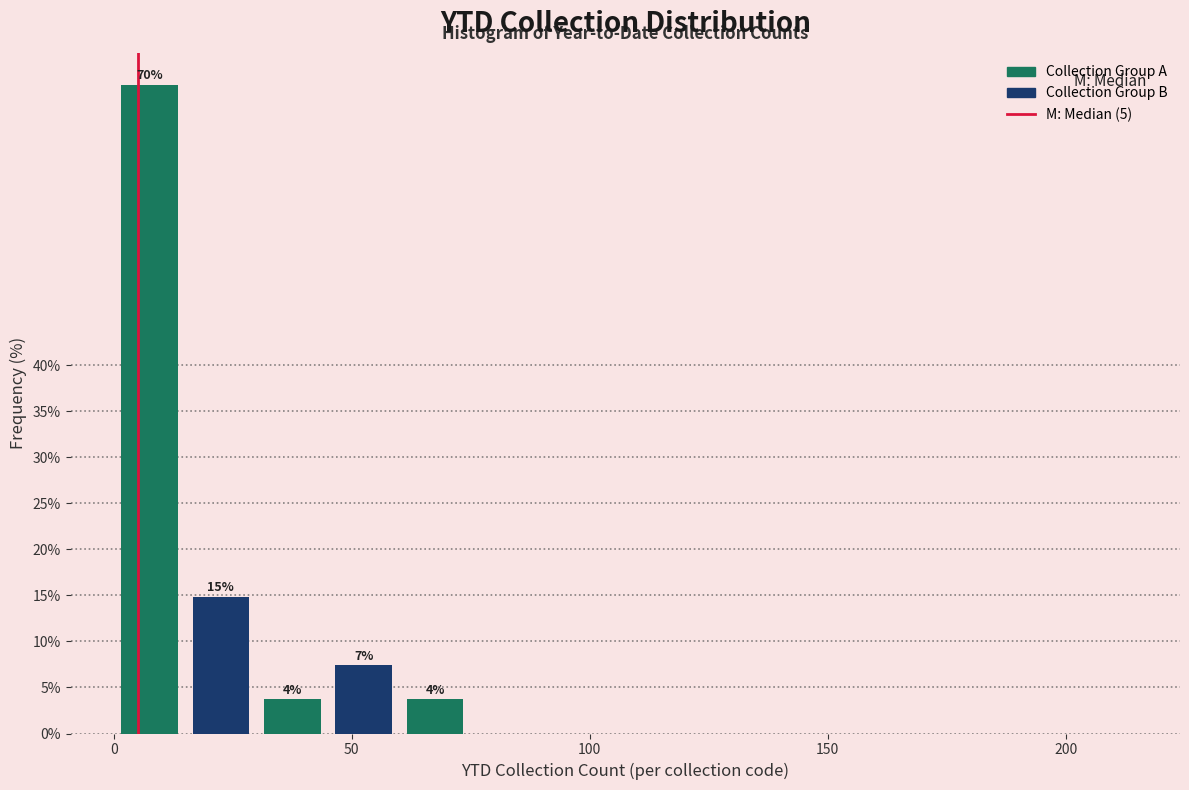

Read against the x-axis, roughly where is the centre of the tallest bar?

10